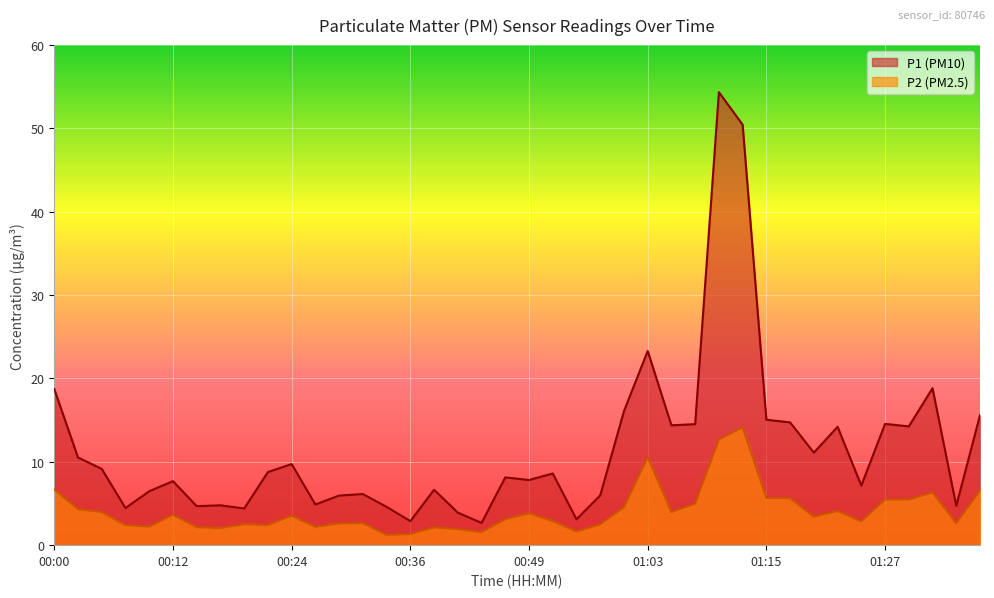

What is the difference between the highest and lowest values at 01:27?

9.1